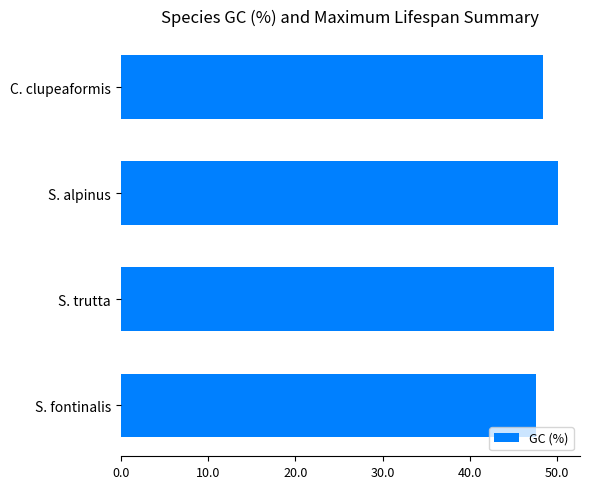

The chart shows a value of 50.1 at S. alpinus. True or false?

True